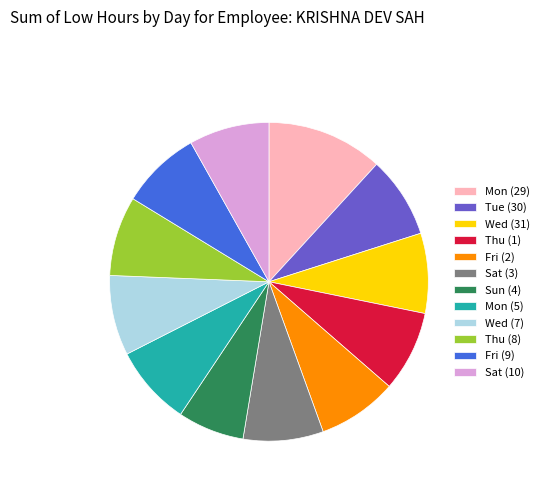

What is the largest slice in the pie chart?

Mon (29)